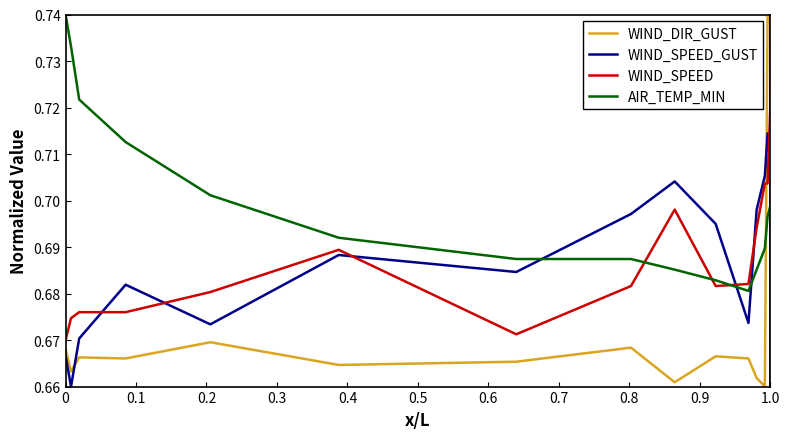

Which series has the largest range (max minus min)?

WIND_DIR_GUST